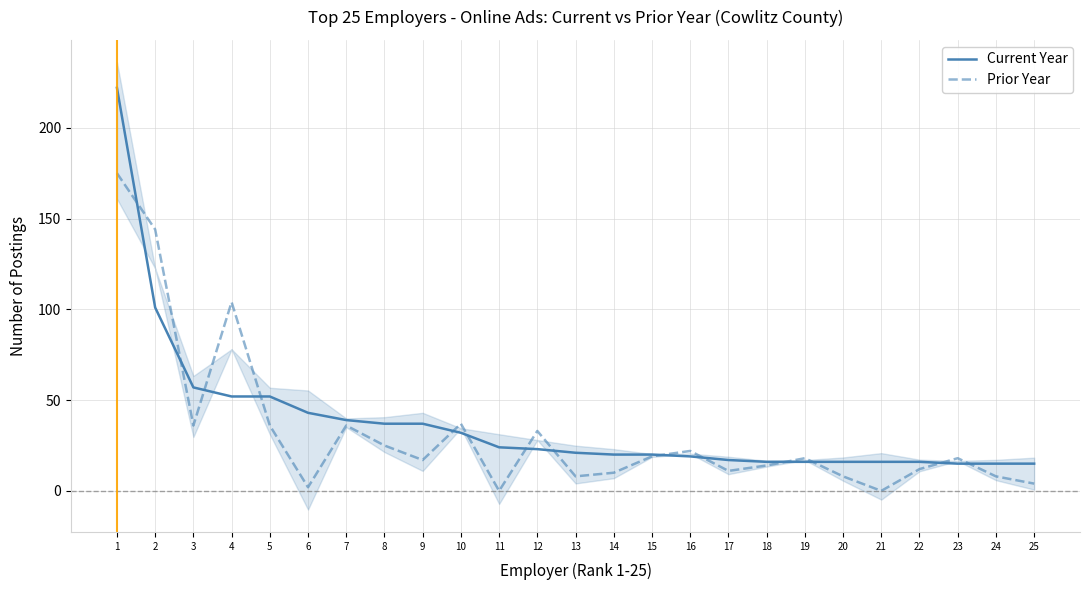

What is the maximum value for Prior Year?

175